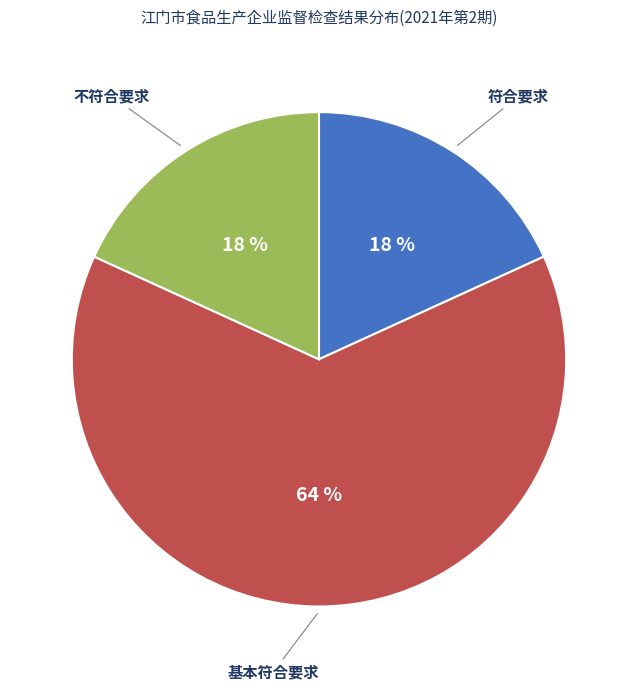

Count the number of slices in the pie.

3